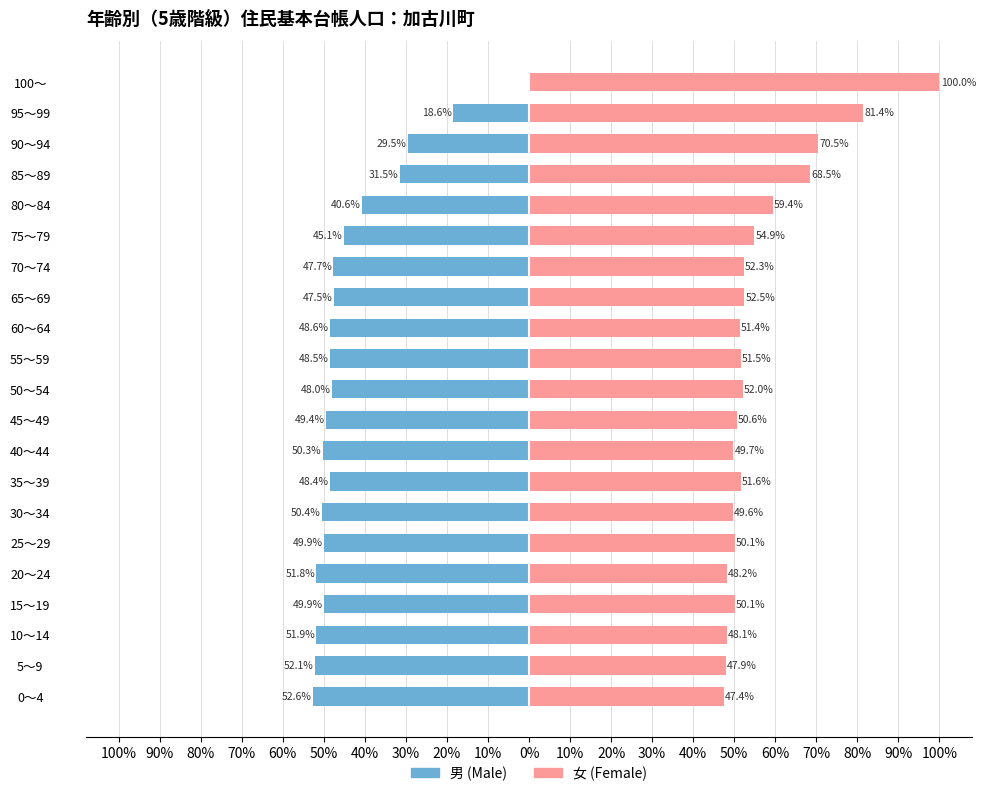

How many groups of bars are there?

21